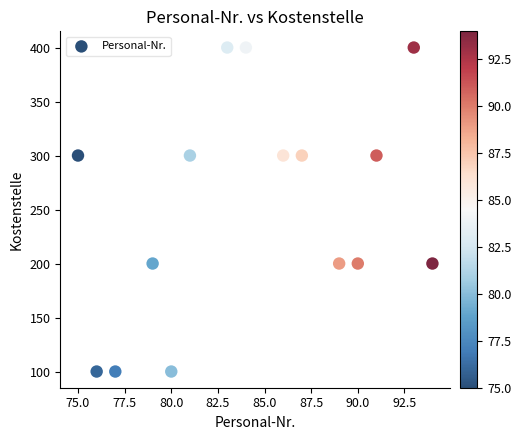

What is the range of Y values (max minus min)?

300